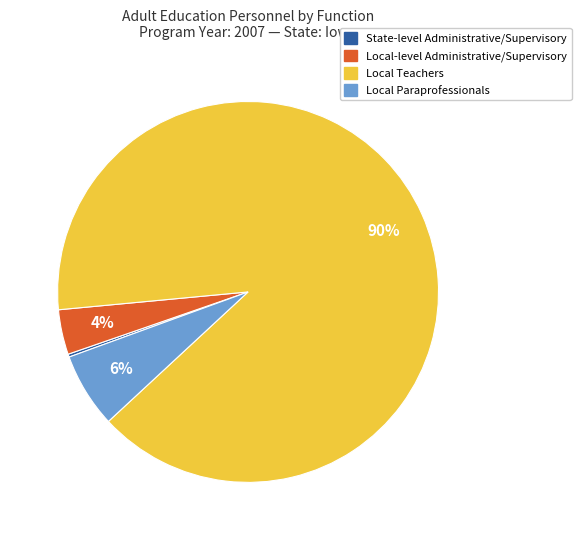

Which category has the biggest portion of the pie?

Local Teachers